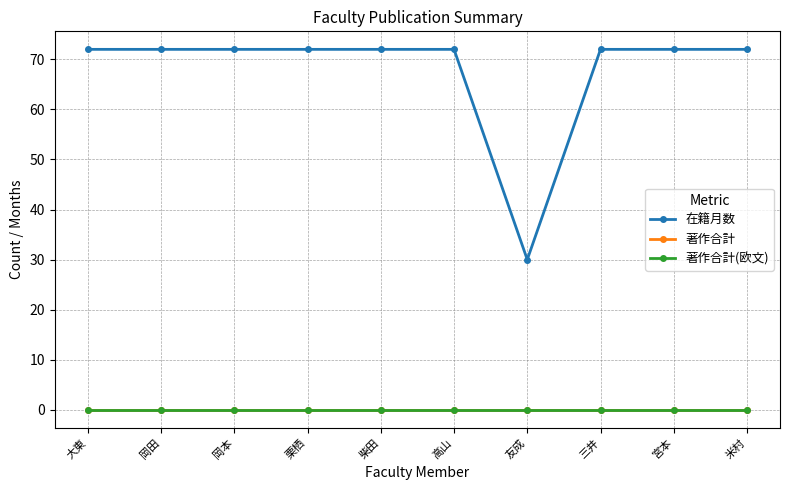

Is this an area chart (filled region under the line)?

No